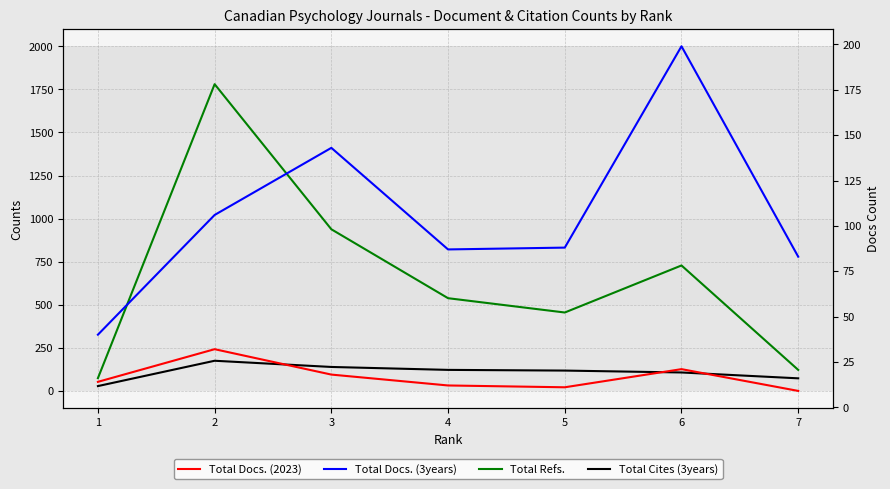

What is the total value across all series at 2?

2093